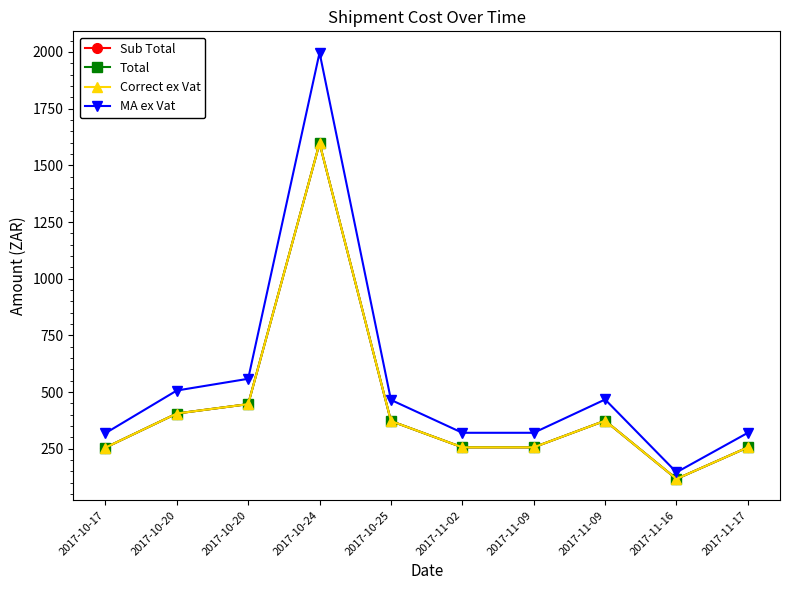

Does the chart have visible grid lines?

No